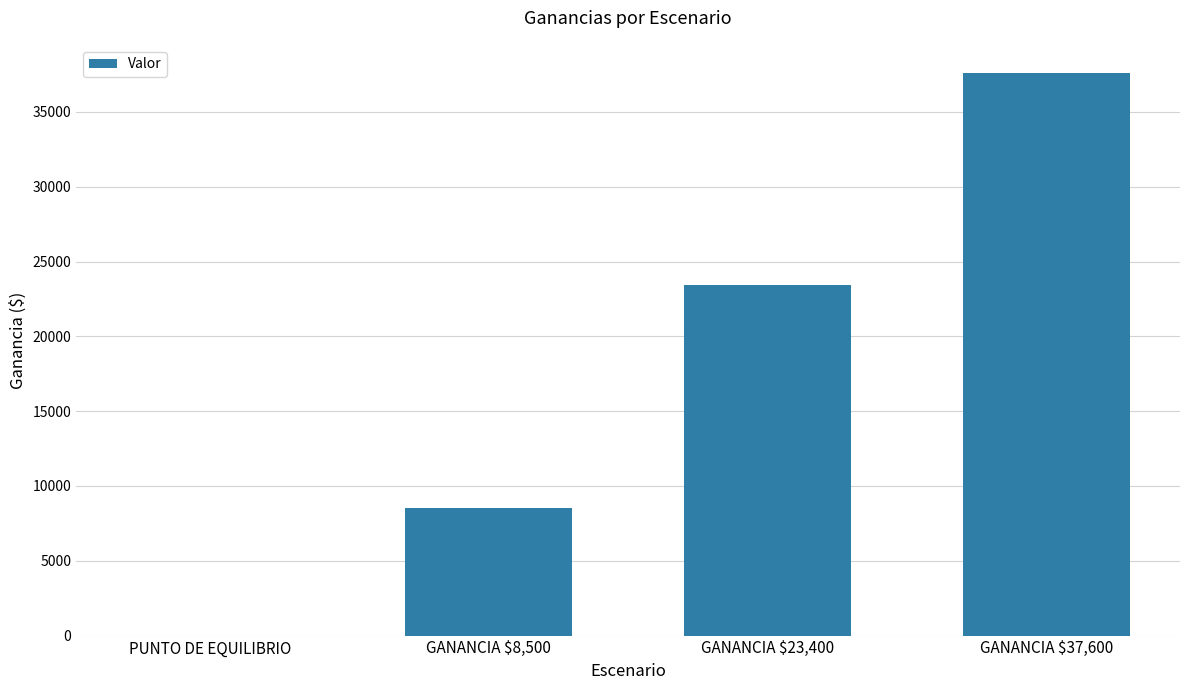

At which category does the chart reach its peak across all series?

GANANCIA $37,600